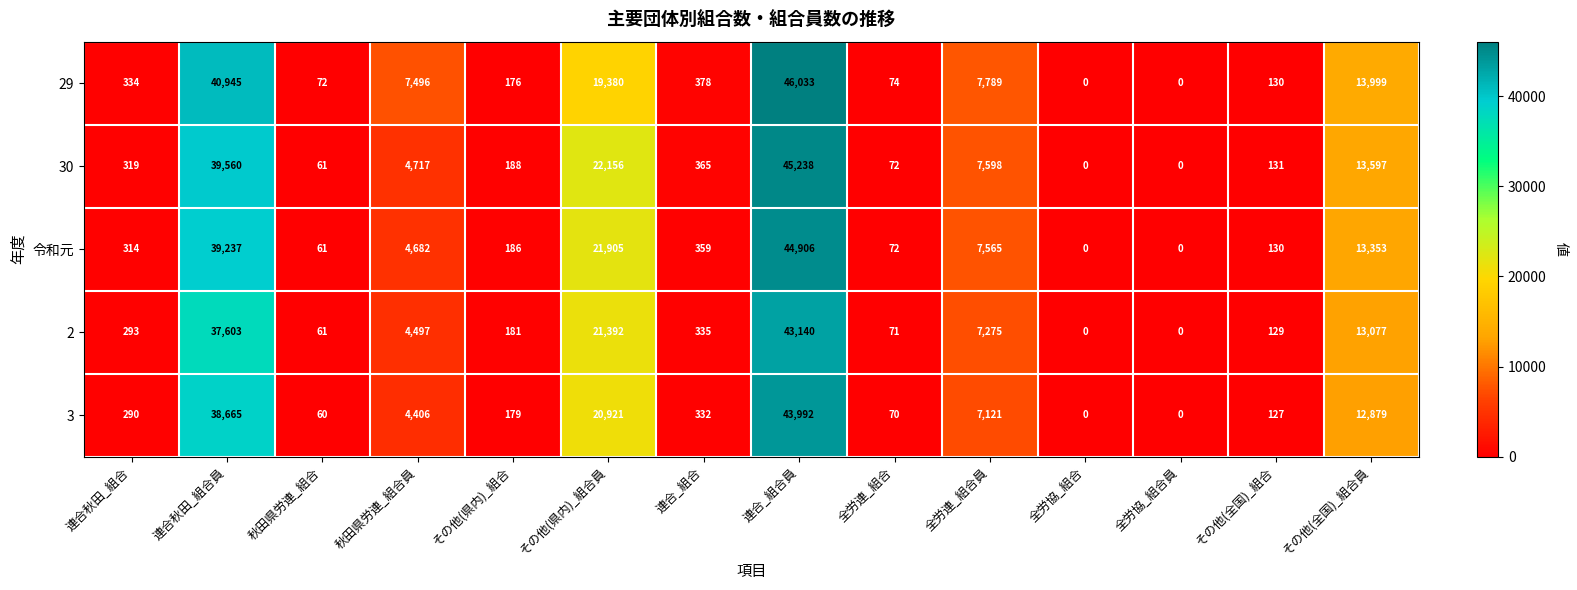

Between その他(県内)_組合員 and 全労連_組合, which series saw the biggest shift?

30